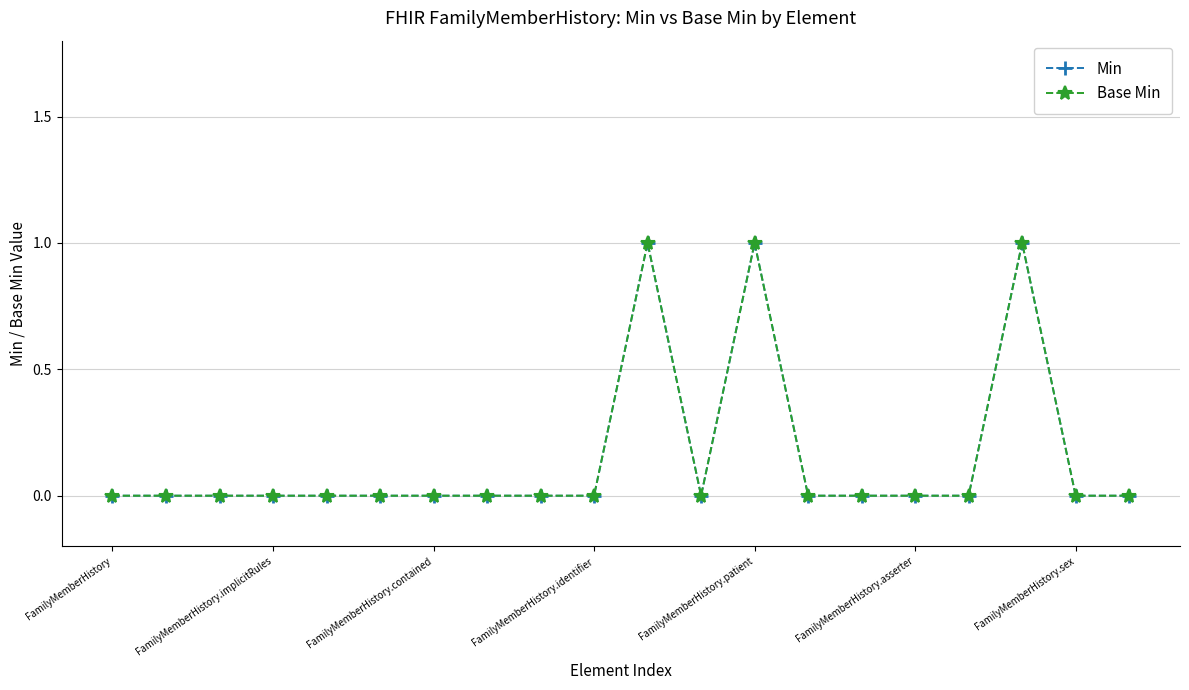

Reading left to right, extract all data points from this chart.

Min: 0	0	0	0	0	0	0	0	0	0	1	0	1	0	0	0	0	1	0	0
Base Min: 0	0	0	0	0	0	0	0	0	0	1	0	1	0	0	0	0	1	0	0